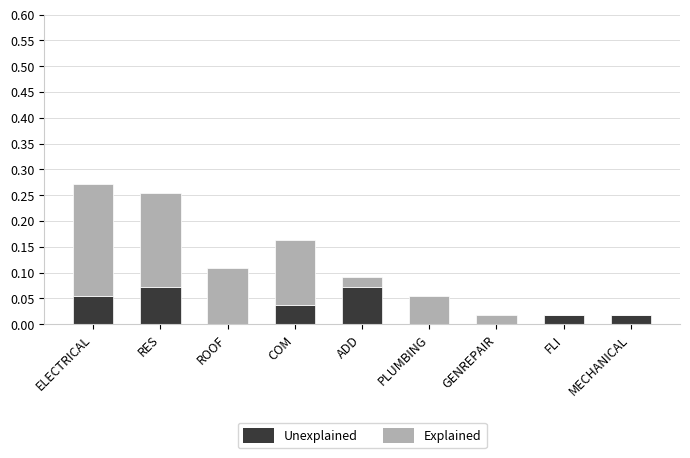

What is the total value across all series at ELECTRICAL?

0.3